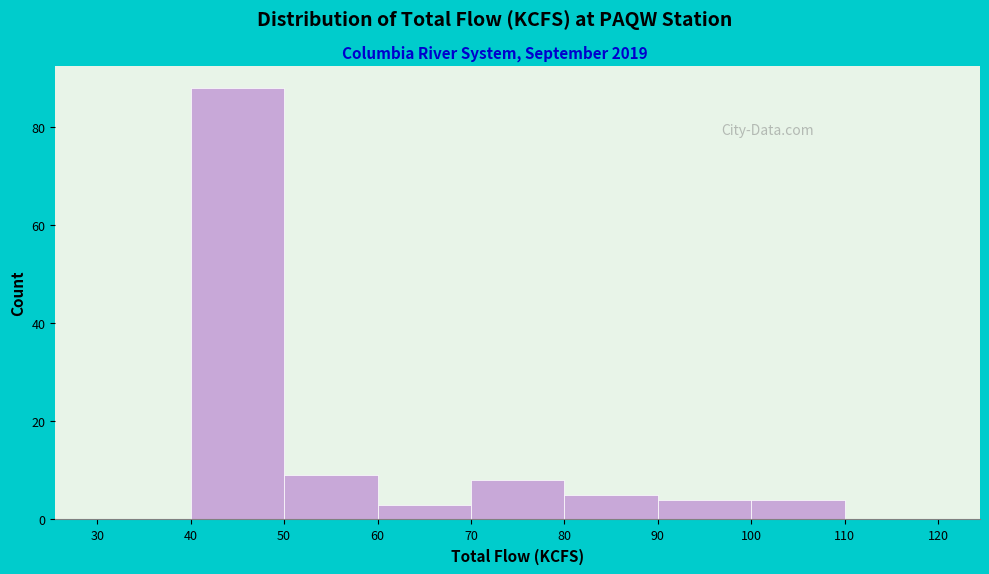

Reading left to right, list every bar in this chart as the range it spans on the x-axis followed by its height. The values are not printed on the chart, so give them approximately, as read against the axis.

30 to 40: 0
40 to 50: 88
50 to 60: 10
60 to 70: 4
70 to 80: 8
80 to 90: 6
90 to 100: 4
100 to 110: 4
110 to 120: 0